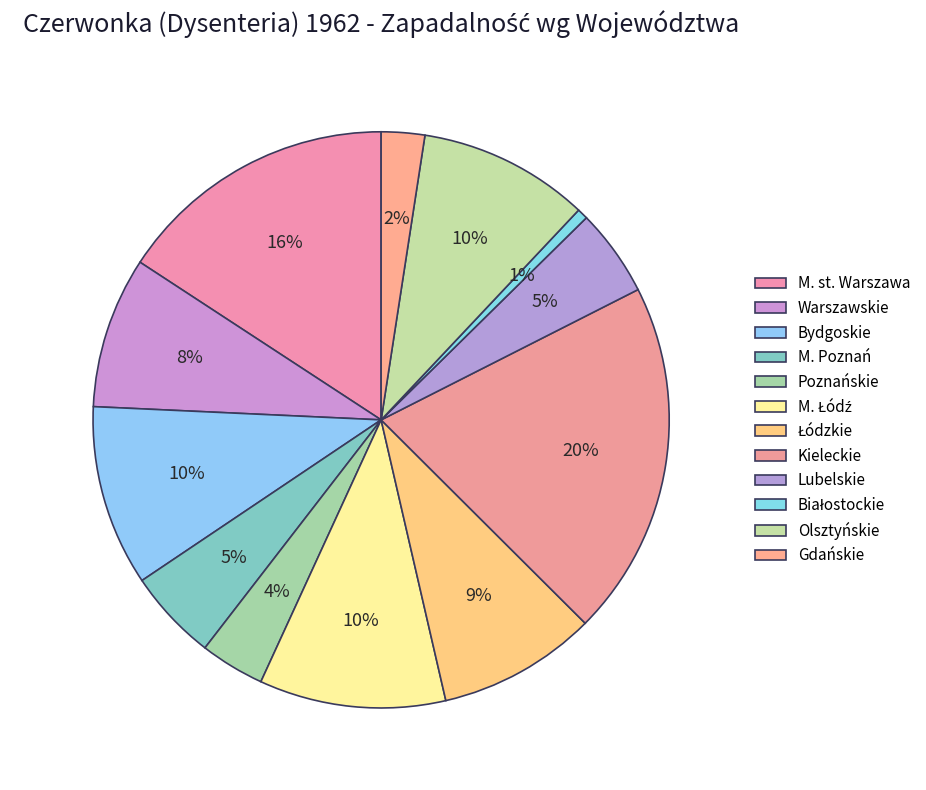

How many segments does this pie chart have?

12